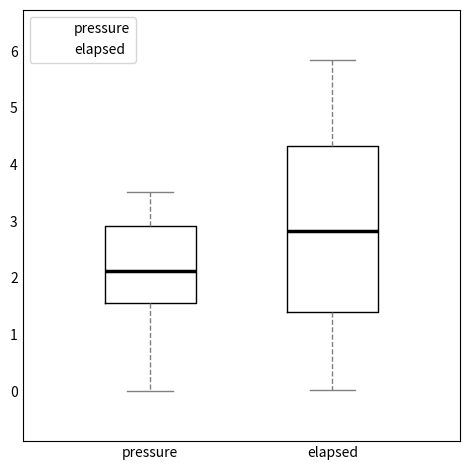

Where does the upper whisker of the box for elapsed end on the y-axis? The values are not printed on the chart, so give them approximately, as read against the axis.

5.8